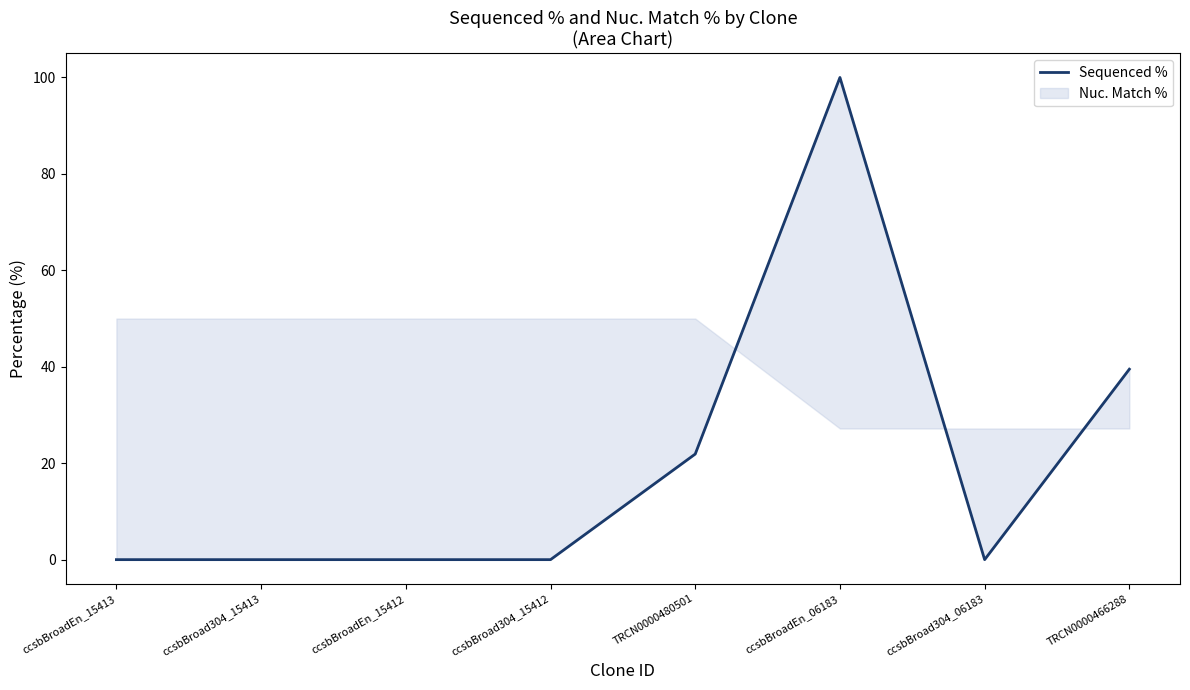

What is the average value?

20.2